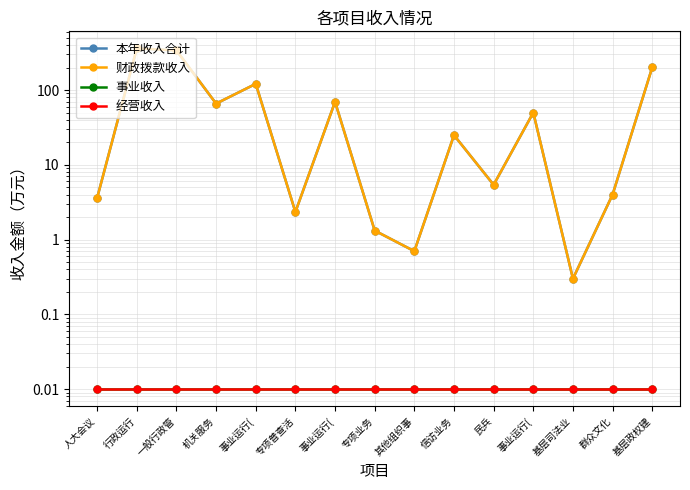

True or false: 经营收入 has a value of 0.0 at 事业运行(.

False